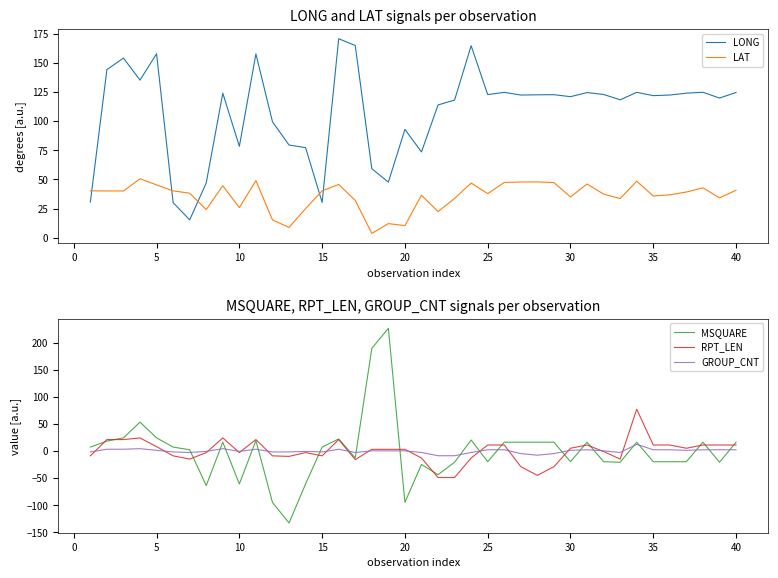

What is the maximum value for GROUP_CNT?

12.3